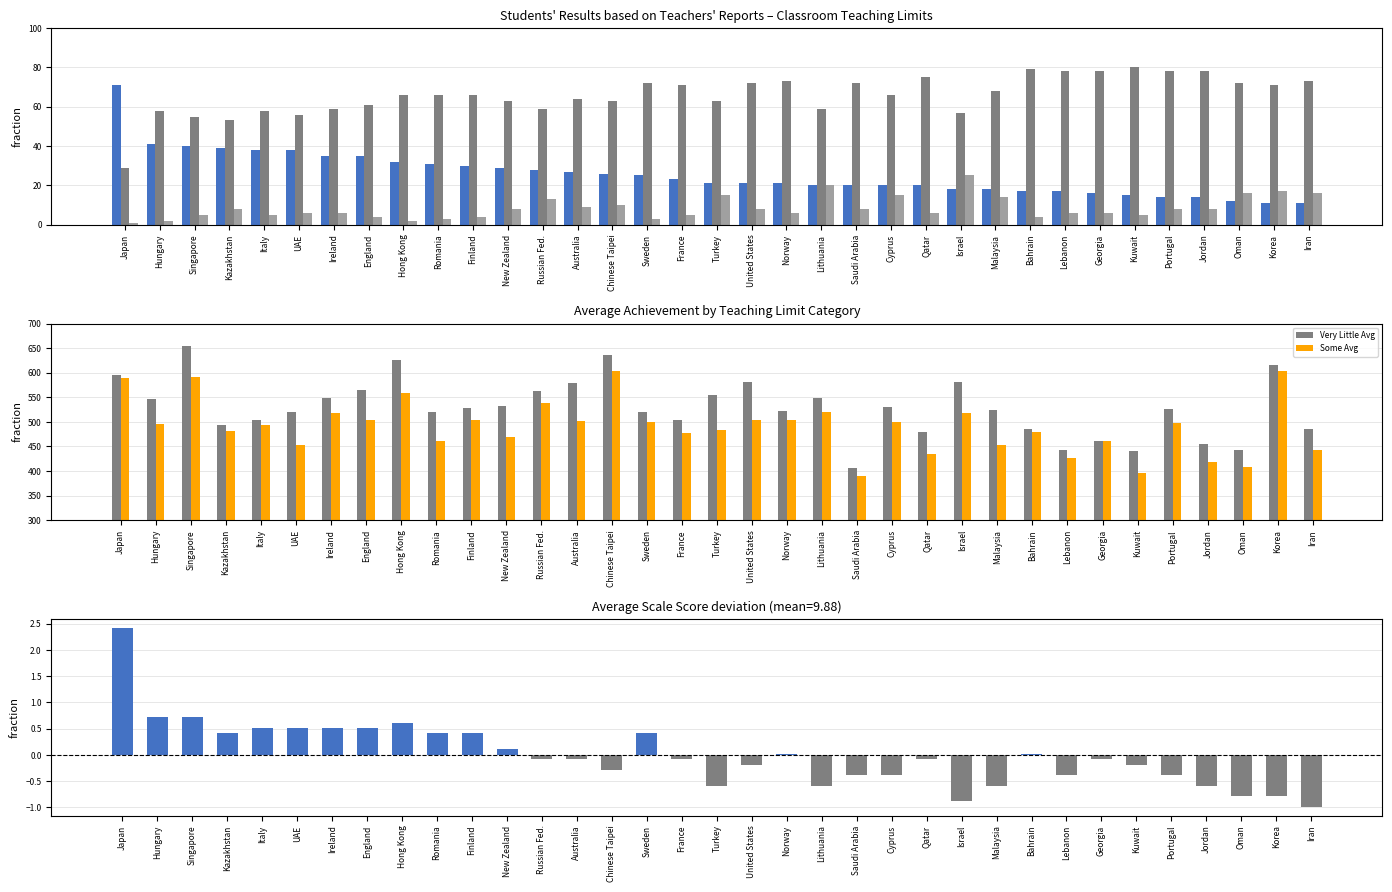

At which label does Average Score (deviation) reach its minimum?

Iran